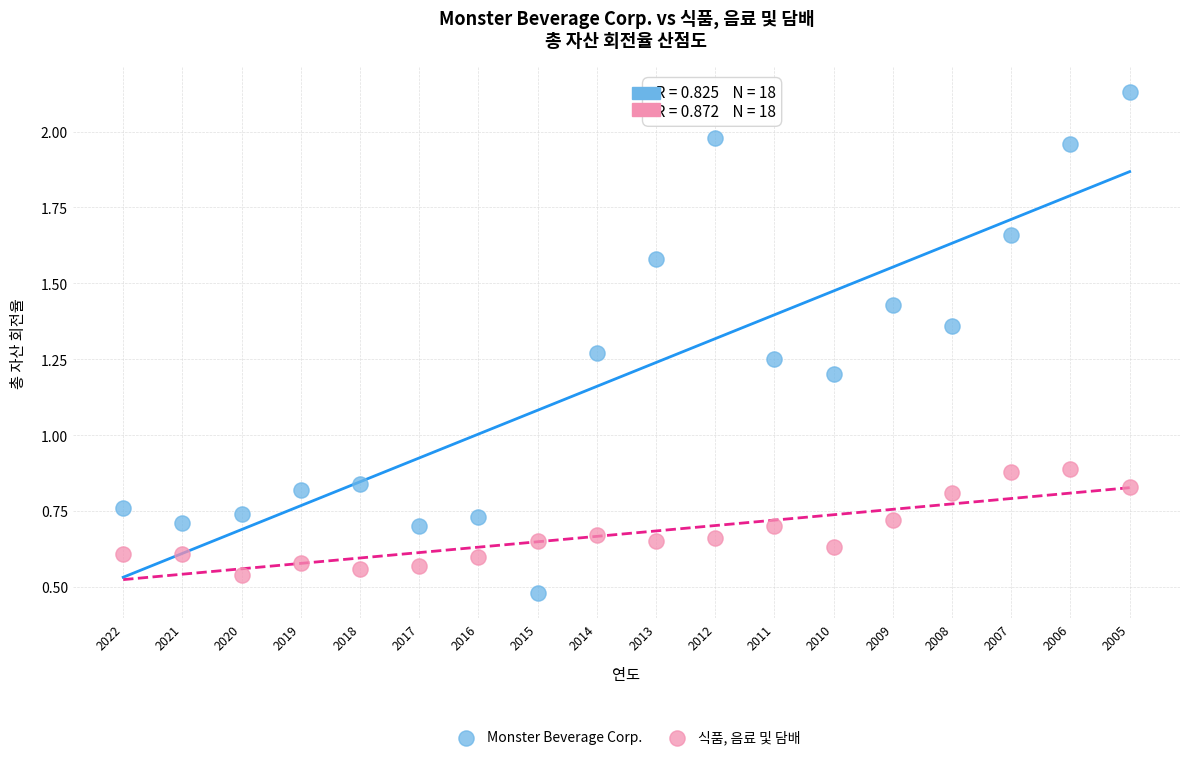

Which series has the widest spread of Y values?

Monster Beverage Corp.